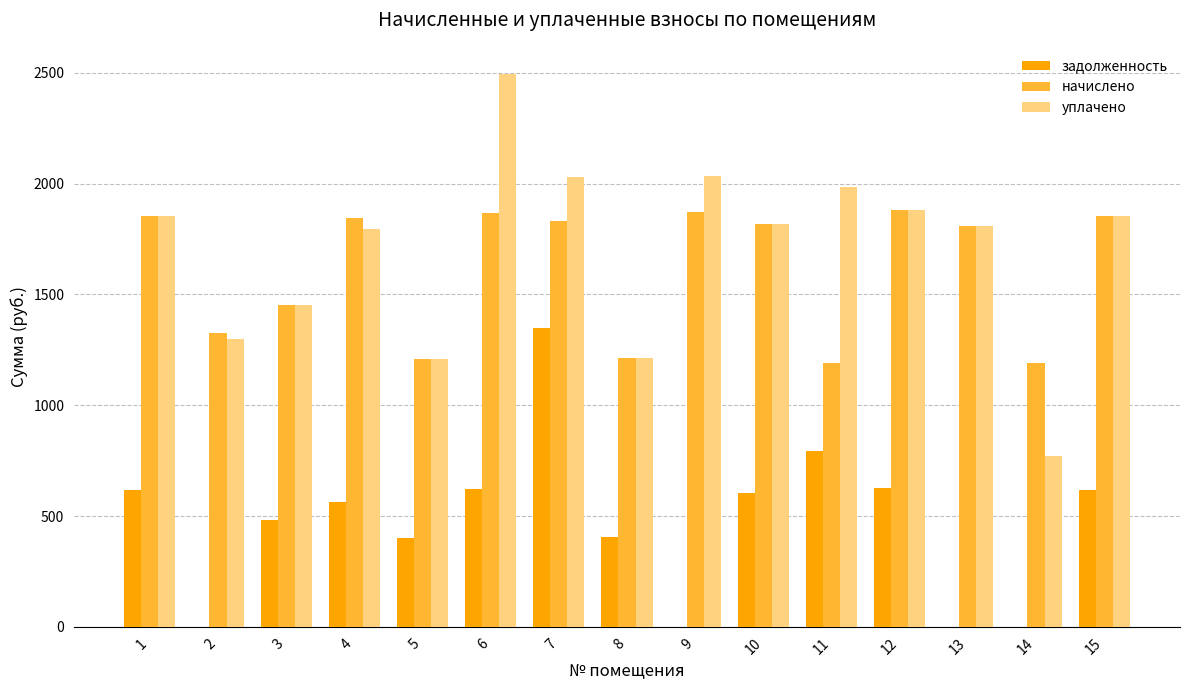

What is the sum of the задолженность values at 8 and 5?

807.5